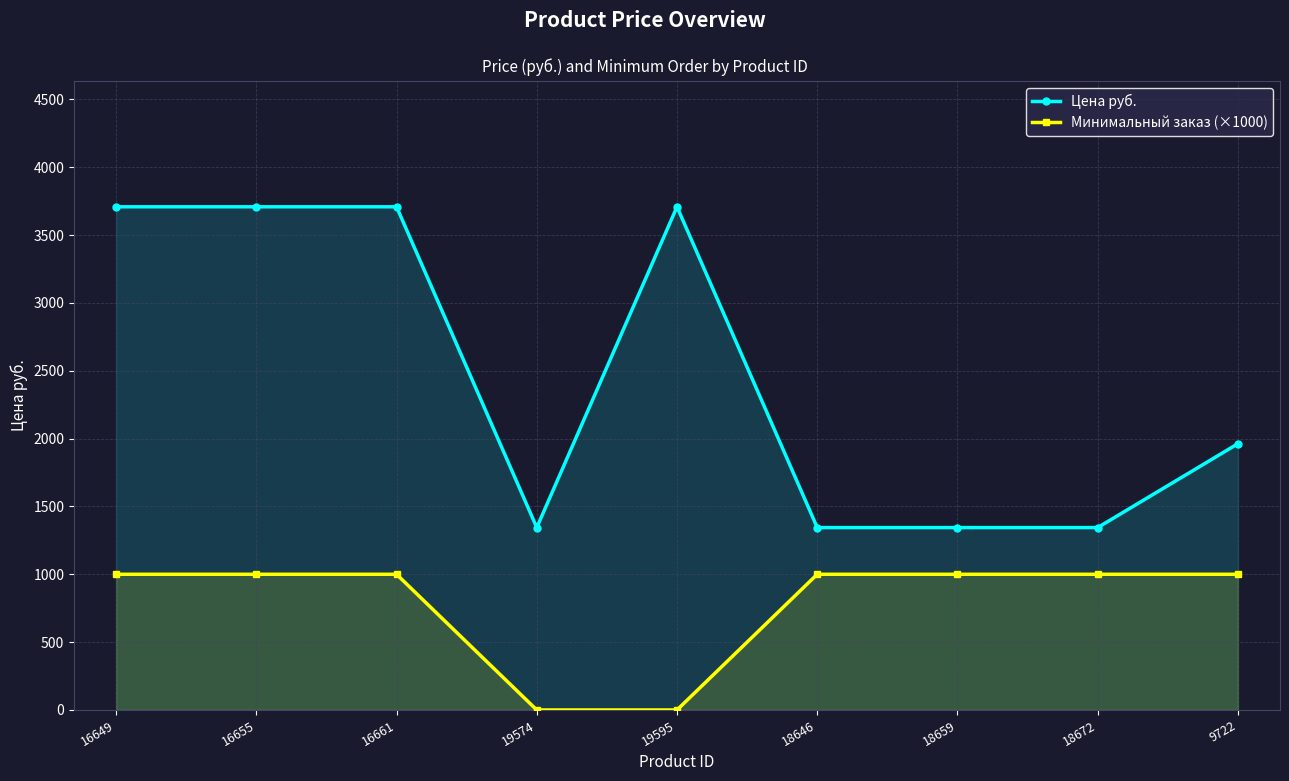

At how many categories does at least one series exceed 3562?

4